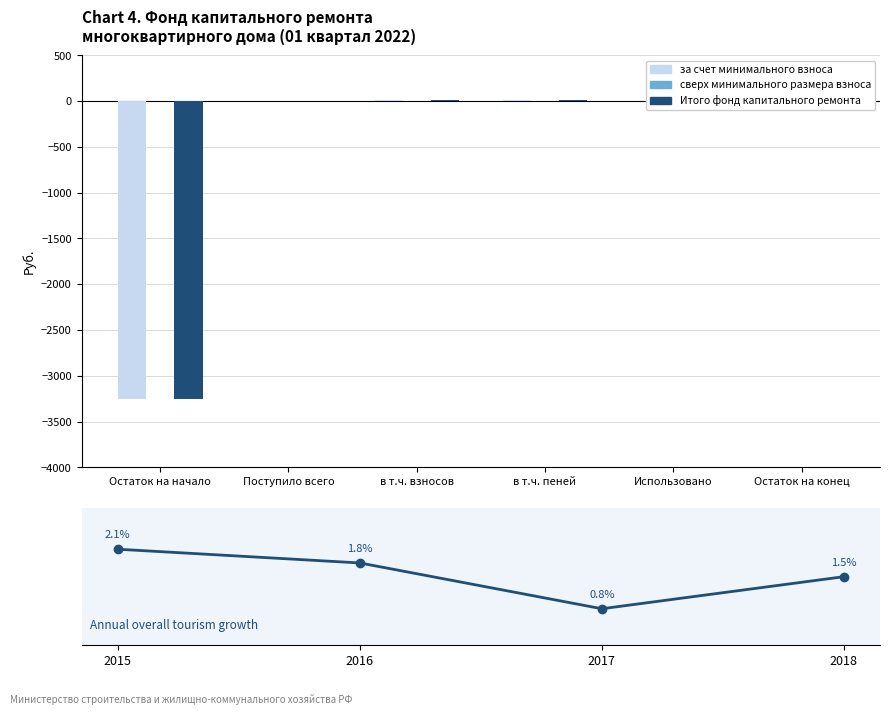

True or false: Итого фонд капитального ремонта has a value of -2229.8 at Использовано.

False